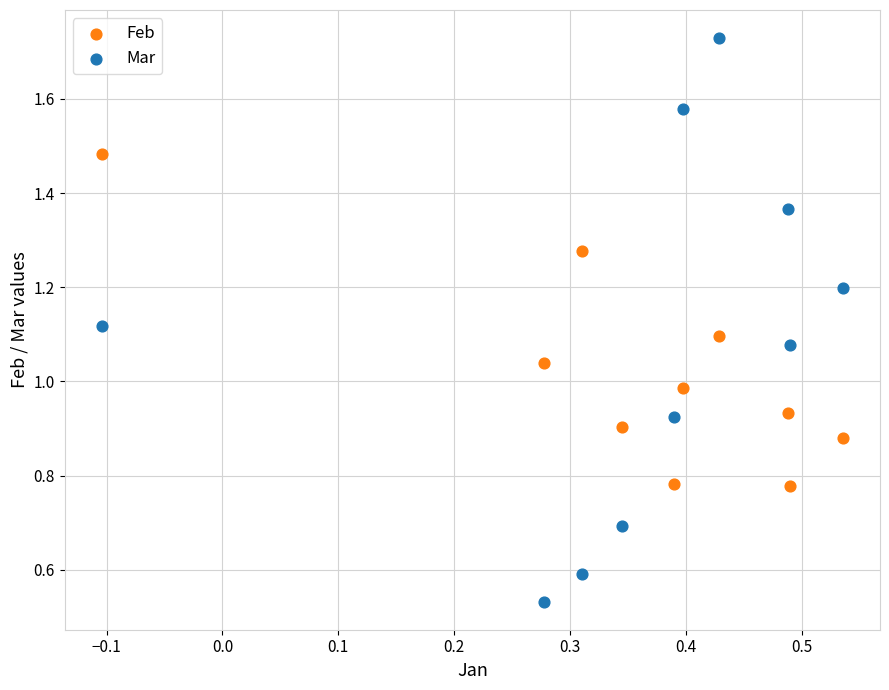

Across all data points, what is the range of Y values (max minus min)?

1.2